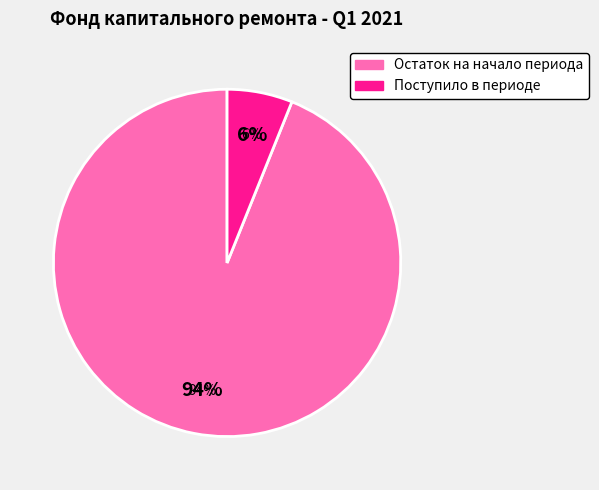

To the nearest percent, what is the combined percentage of Остаток на начало периода and Поступило в периоде?

100%